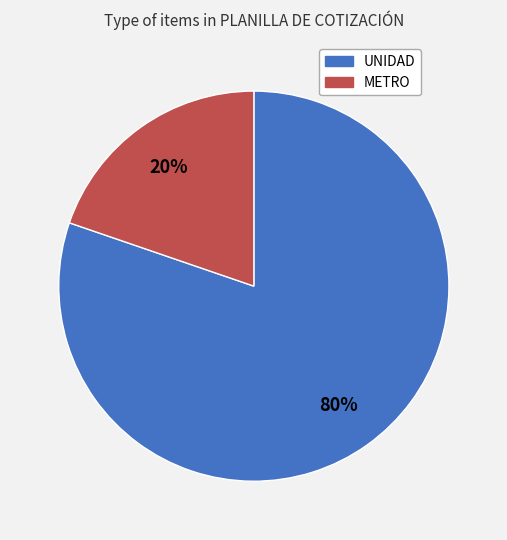

Is there a majority slice in this chart?

Yes